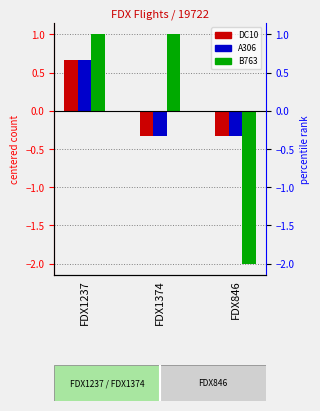

What is the sum of the DC10 values at FDX1374 and FDX1237?

0.3